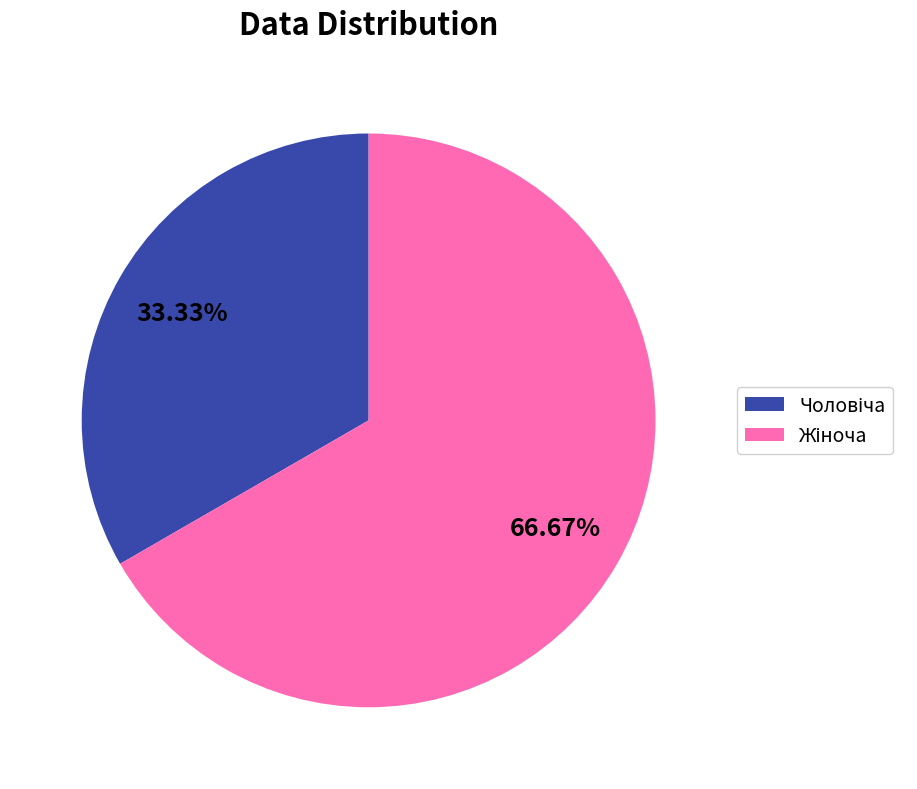

Is there any slice that represents more than half of the pie?

Yes